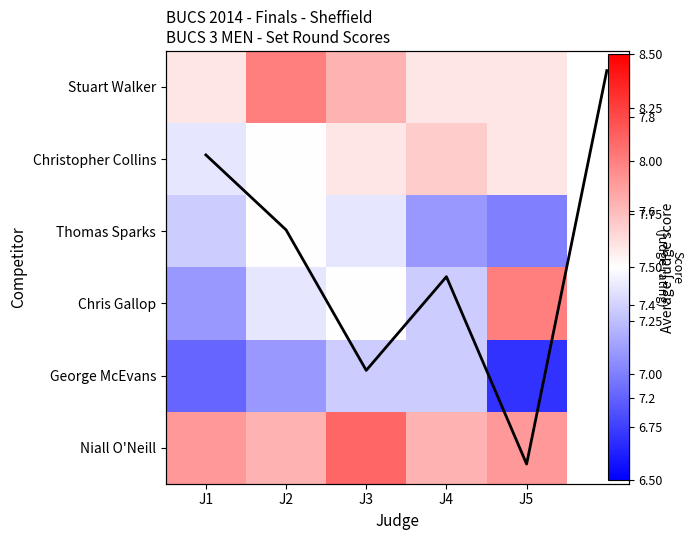

What is the smallest value displayed?

6.7